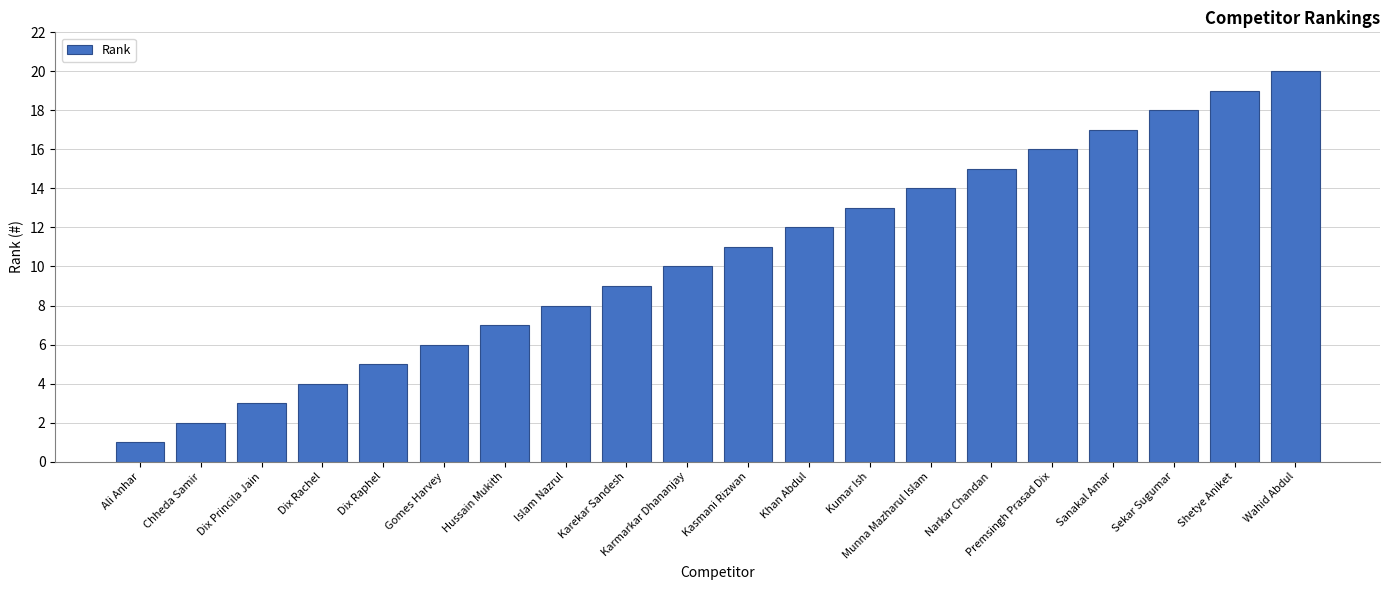

What is the sum of all values?

210